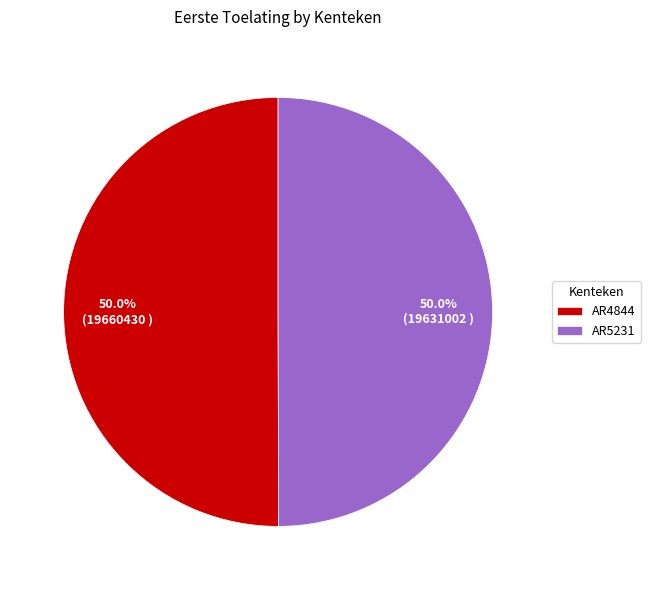

Count the number of slices in the pie.

2